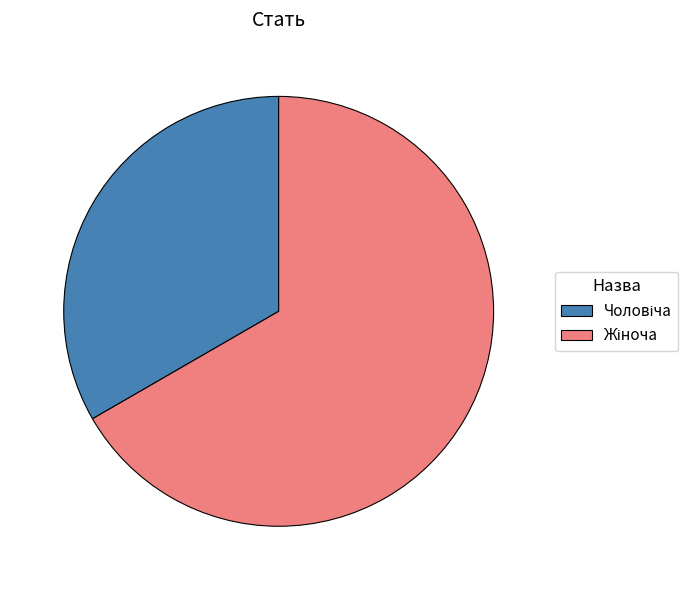

How many slices are in this pie chart?

2